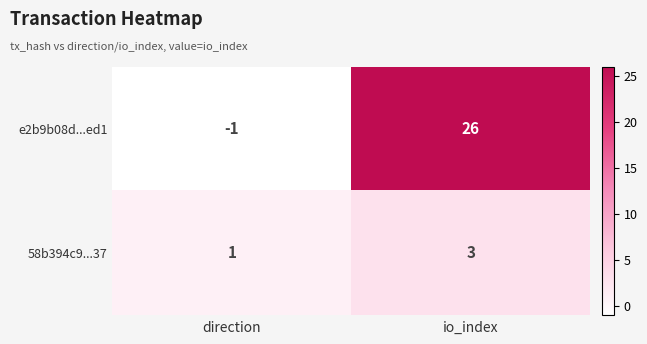

What is the total value across all series at io_index?

29